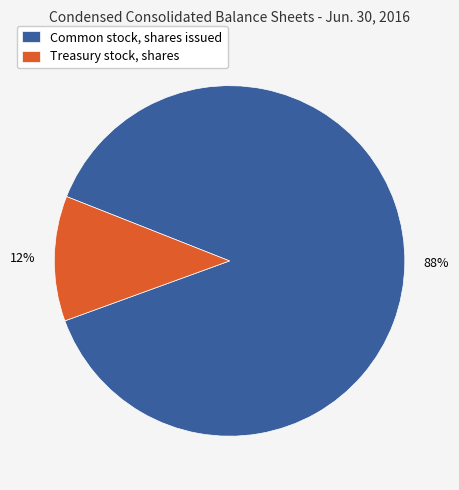

The Common stock, shares issued slice represents 88% of the pie. True or false?

True